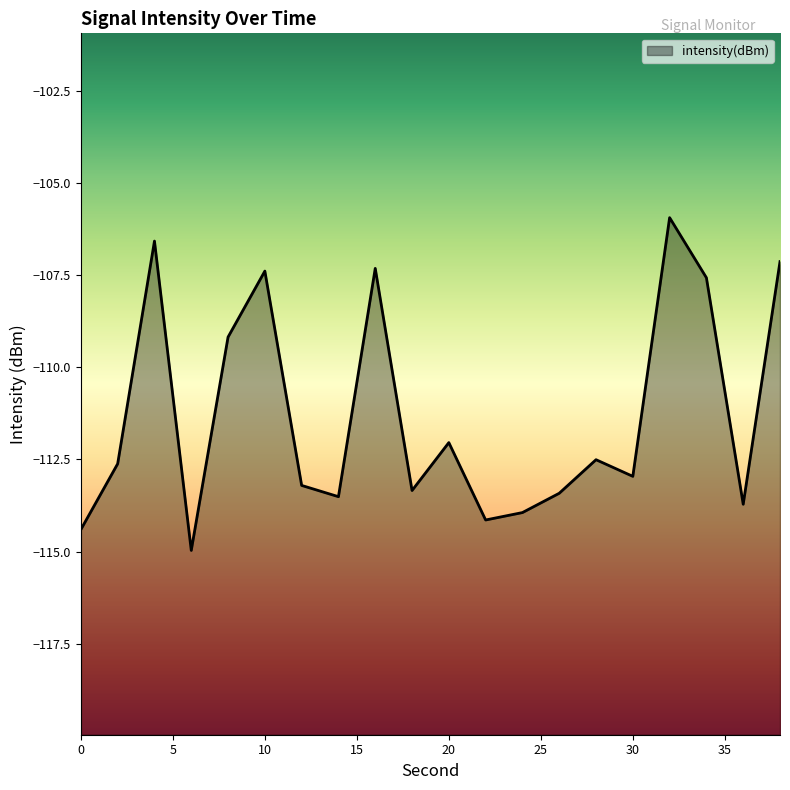

Reading left to right, transcribe all the data shown in this chart.

-114.4	-112.6	-106.6	-115.0	-109.2	-107.4	-113.2	-113.5	-107.3	-113.3	-112.0	-114.1	-113.9	-113.4	-112.5	-113.0	-105.9	-107.6	-113.7	-107.1